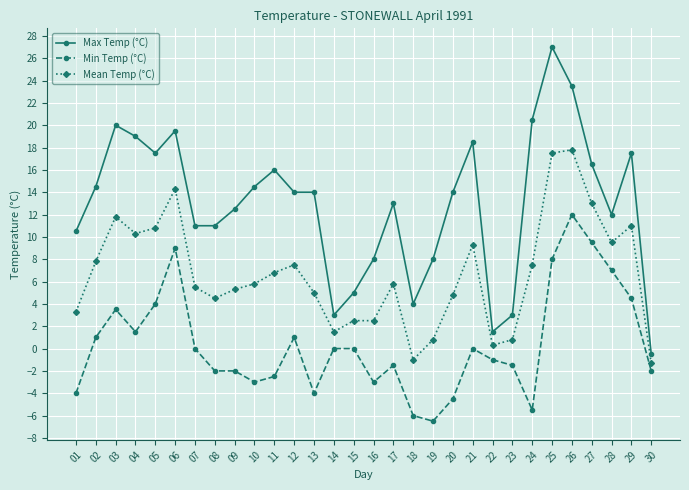

Reading left to right, list all the values displayed in this chart.

Max Temp (°C): 01=10.5	02=14.5	03=20.0	04=19.0	05=17.5	06=19.5	07=11.0	08=11.0	09=12.5	10=14.5	11=16.0	12=14.0	13=14.0	14=3.0	15=5.0	16=8.0	17=13.0	18=4.0	19=8.0	20=14.0	21=18.5	22=1.5	23=3.0	24=20.5	25=27.0	26=23.5	27=16.5	28=12.0	29=17.5	30=-0.5
Min Temp (°C): 01=-4.0	02=1.0	03=3.5	04=1.5	05=4.0	06=9.0	07=0.0	08=-2.0	09=-2.0	10=-3.0	11=-2.5	12=1.0	13=-4.0	14=0.0	15=0.0	16=-3.0	17=-1.5	18=-6.0	19=-6.5	20=-4.5	21=0.0	22=-1.0	23=-1.5	24=-5.5	25=8.0	26=12.0	27=9.5	28=7.0	29=4.5	30=-2.0
Mean Temp (°C): 01=3.3	02=7.8	03=11.8	04=10.3	05=10.8	06=14.3	07=5.5	08=4.5	09=5.3	10=5.8	11=6.8	12=7.5	13=5.0	14=1.5	15=2.5	16=2.5	17=5.8	18=-1.0	19=0.8	20=4.8	21=9.3	22=0.3	23=0.8	24=7.5	25=17.5	26=17.8	27=13.0	28=9.5	29=11.0	30=-1.3